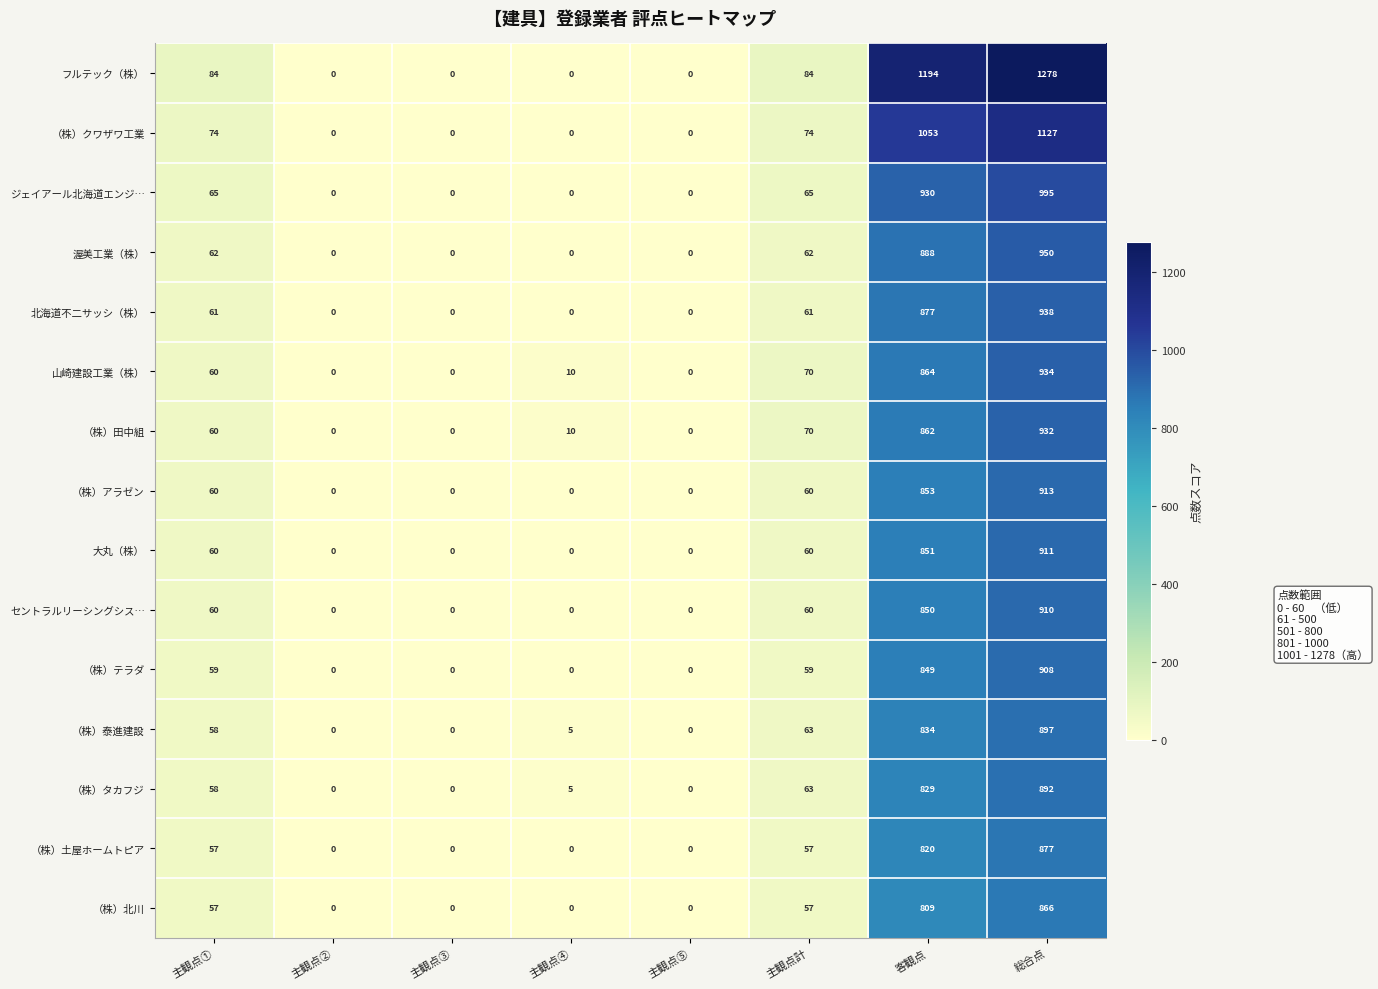

How many data points in ジェイアール北海道エンジ… are less than 65?

4